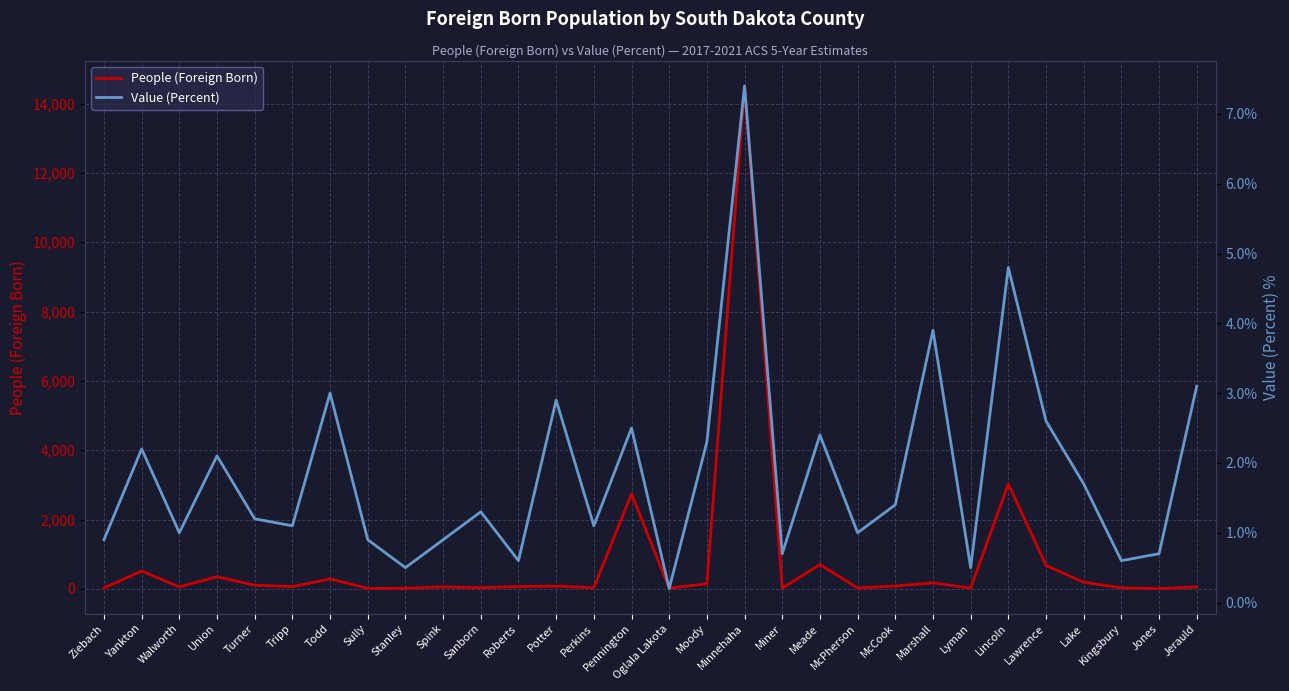

Is the value of People (Foreign Born) at Spink greater than the value of Value (Percent) at Marshall?

Yes